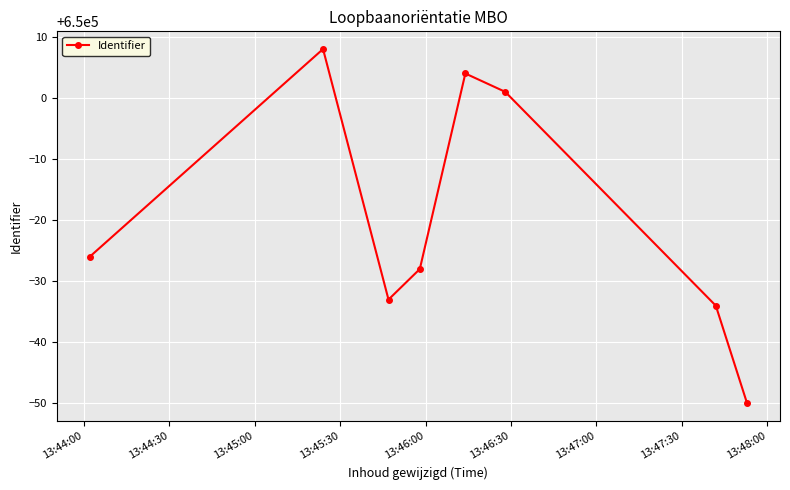

What is the maximum value shown in the chart?

650008